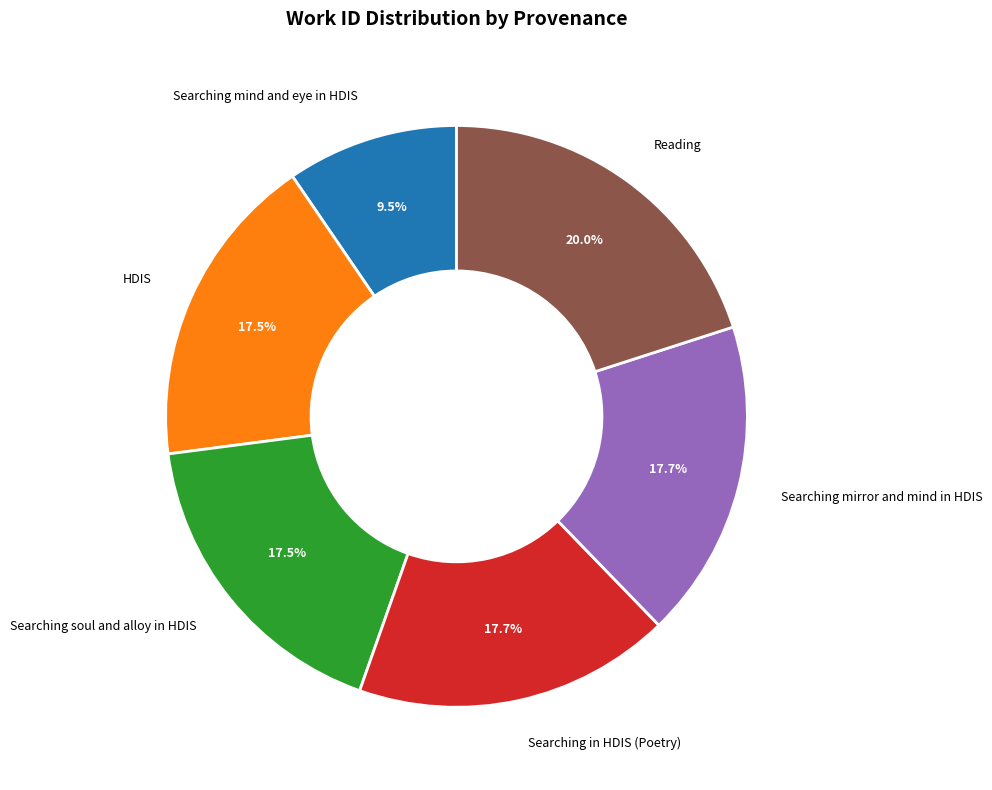

To the nearest percent, what is the difference between the Searching in HDIS (Poetry) and Reading slice percentages?

2%